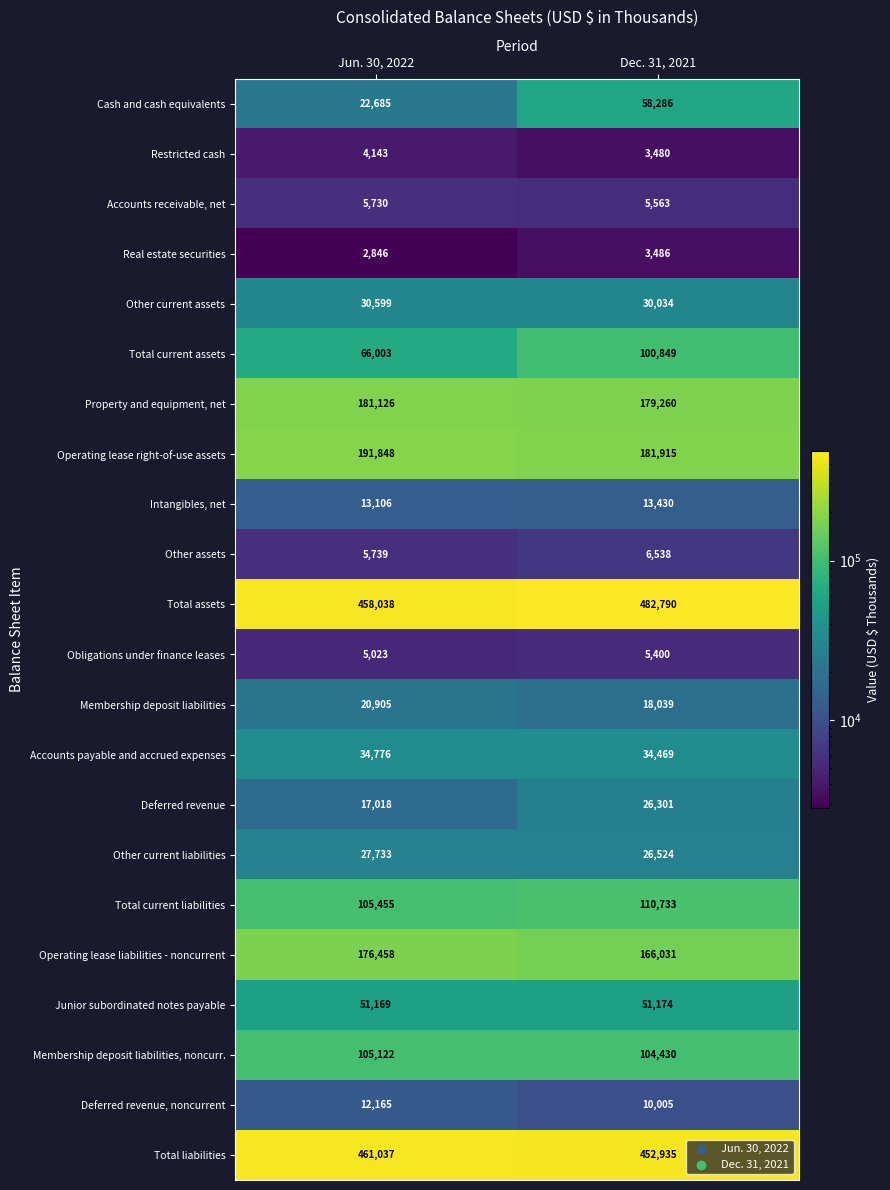

What is the highest value of the Accounts receivable, net series?

5730